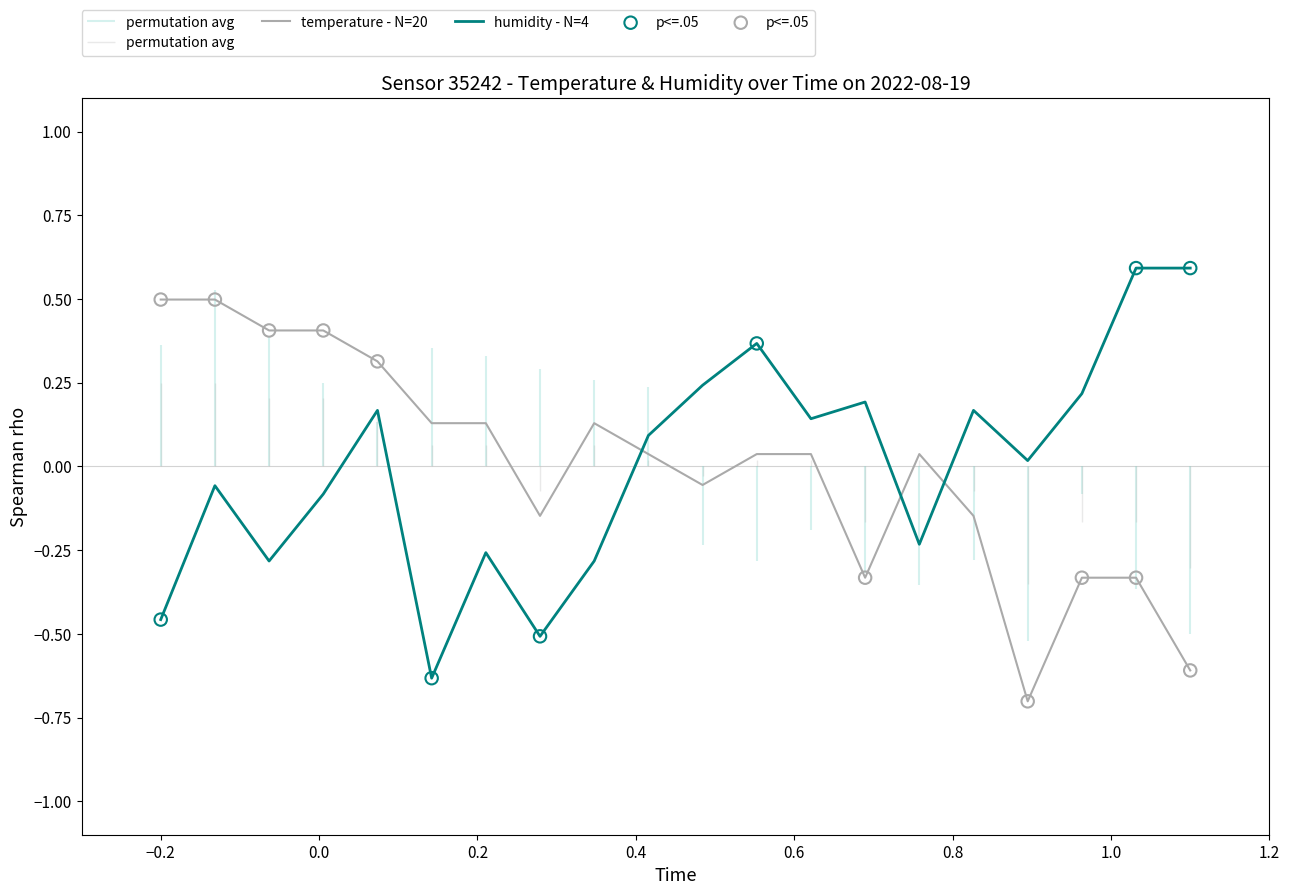

Which series has the largest total across all categories?

humidity